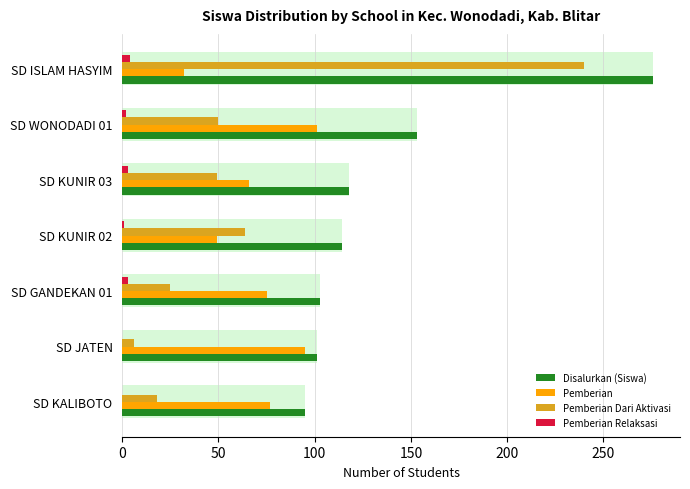

Rank the series by their maximum value, from lowest to highest.

Pemberian Relaksasi, Pemberian, Pemberian Dari Aktivasi, Disalurkan (Siswa)